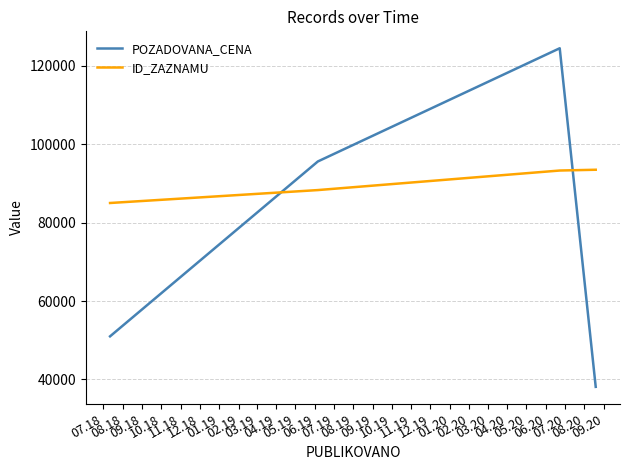

List the series in order of their peak value, lowest first.

ID_ZAZNAMU, POZADOVANA_CENA